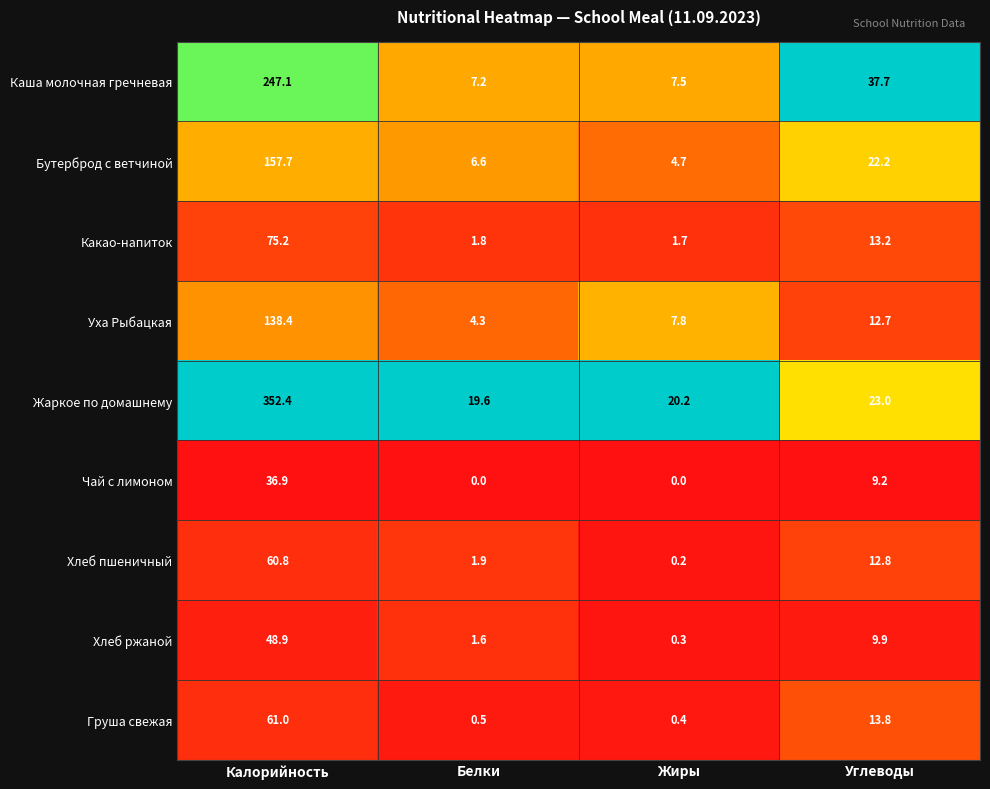

What is the difference between the maximum and minimum values in the Уха Рыбацкая series?

134.1